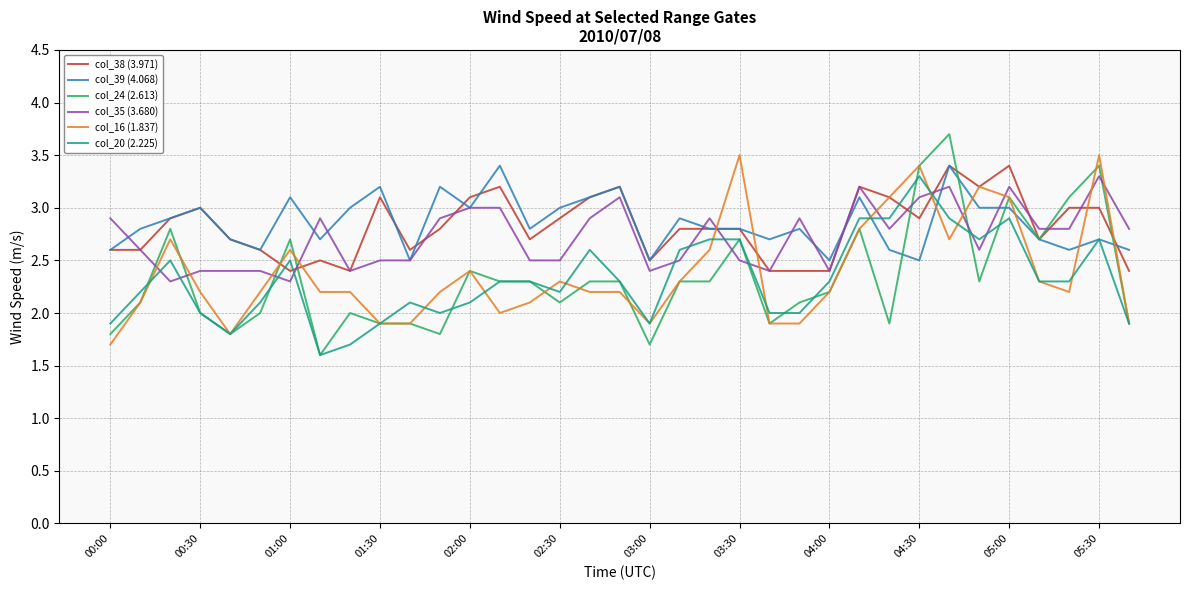

After their last crossing, which series has the higher values: col_24 (2.613) or col_38 (3.971)?

col_38 (3.971)